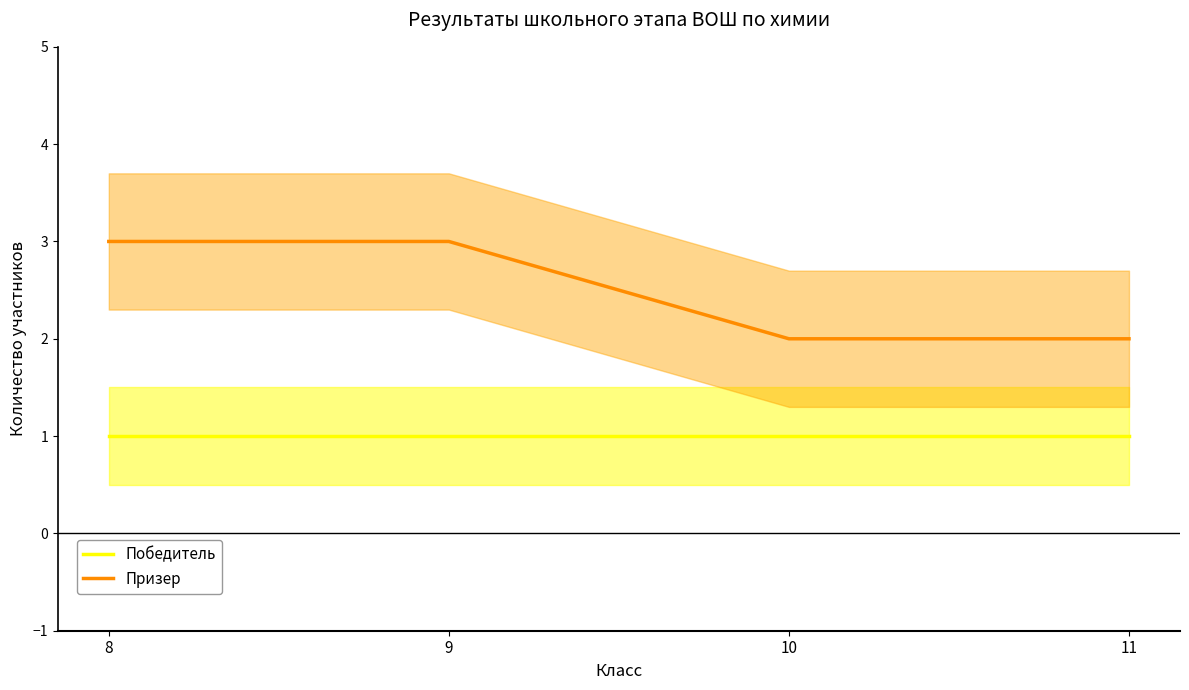

Which label corresponds to the smallest value in the chart?

8